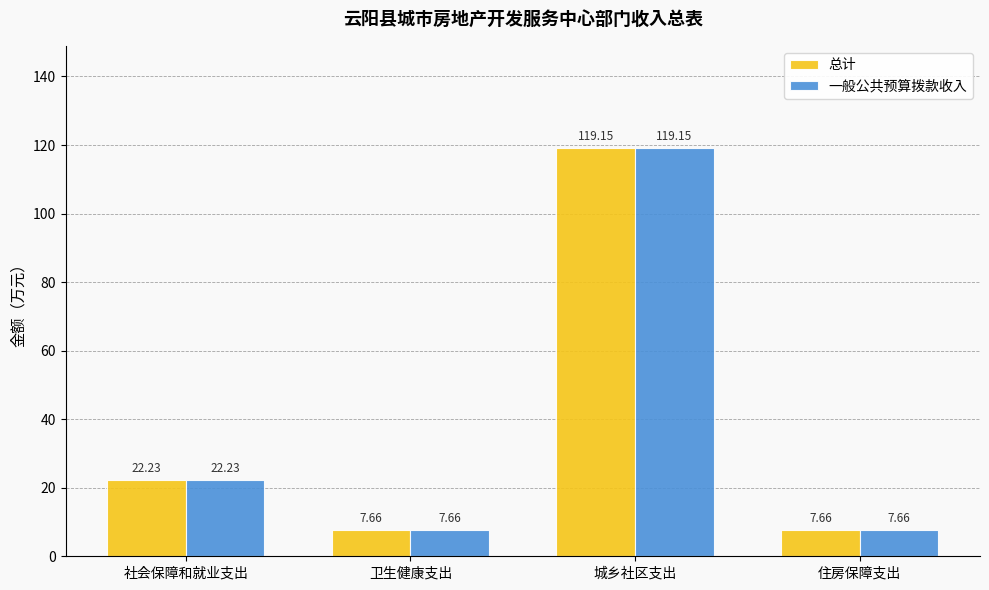

How many distinct data groups are displayed?

2